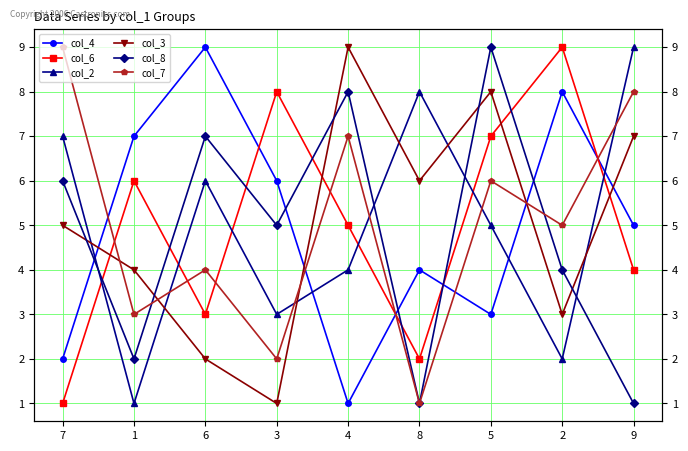

What is the highest value of the col_2 series?

9